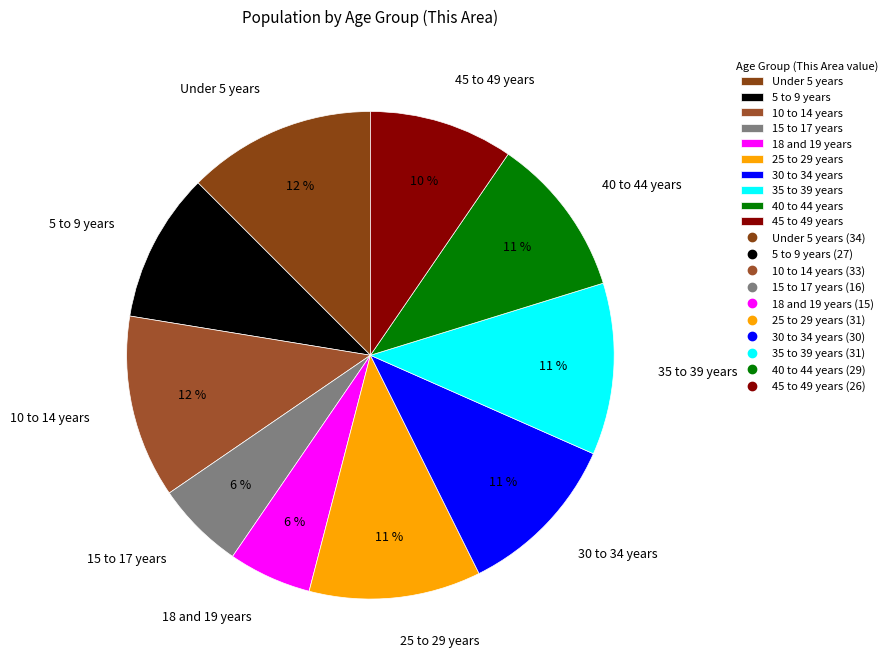

Between 10 to 14 years and 15 to 17 years, which is larger?

10 to 14 years